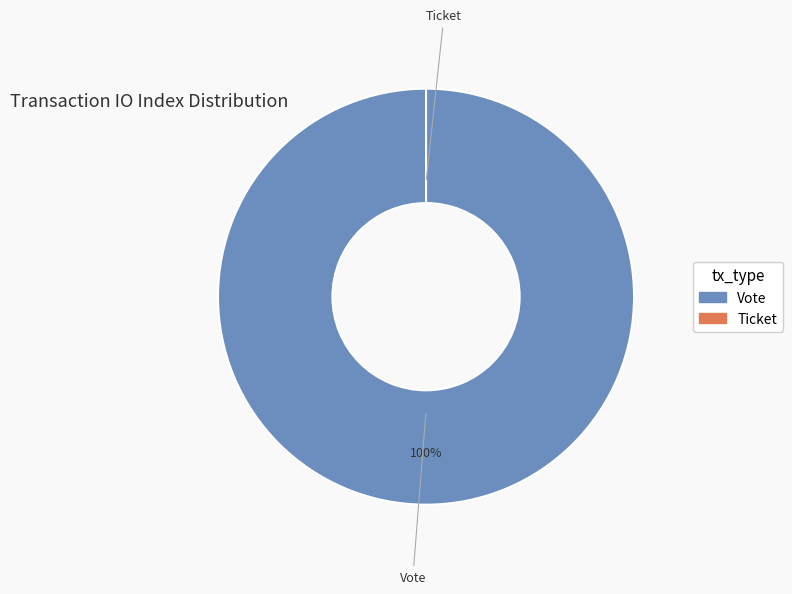

Which has a higher value, Ticket or Vote?

Vote